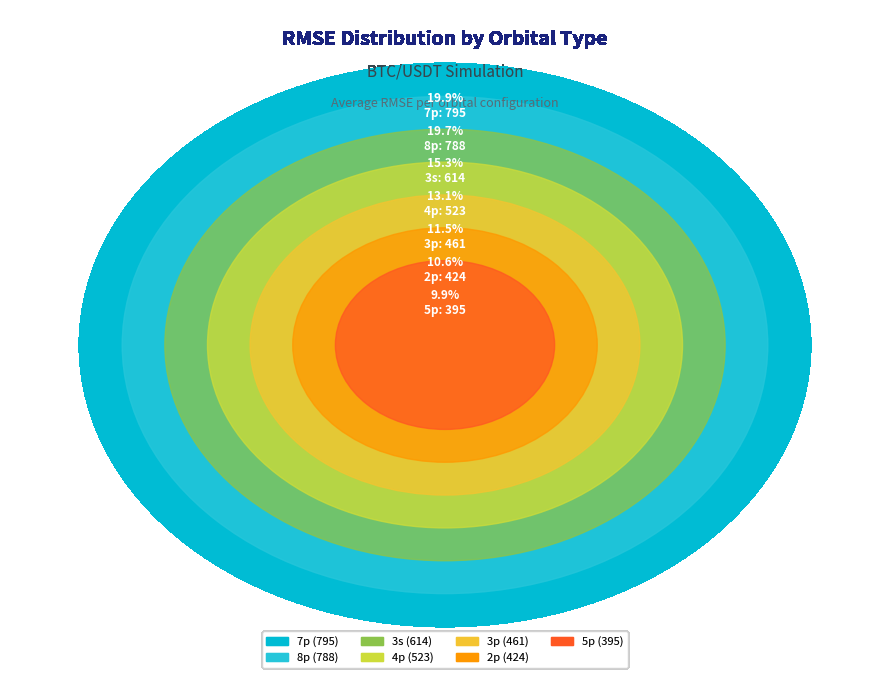

To the nearest percent, what portion does 7p represent?

20%